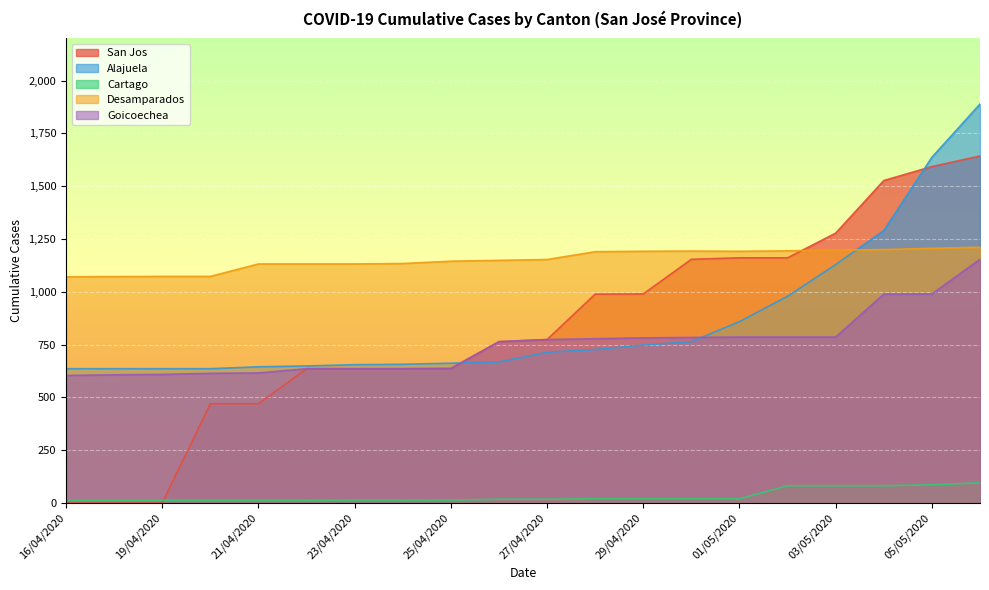

List the series in order of their peak value, lowest first.

Cartago, Goicoechea, Desamparados, San Jos, Alajuela